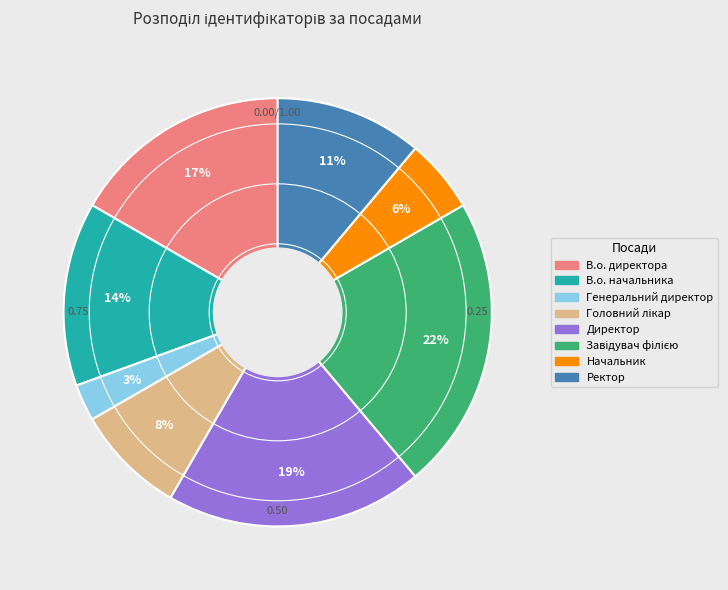

Is there a majority slice in this chart?

No